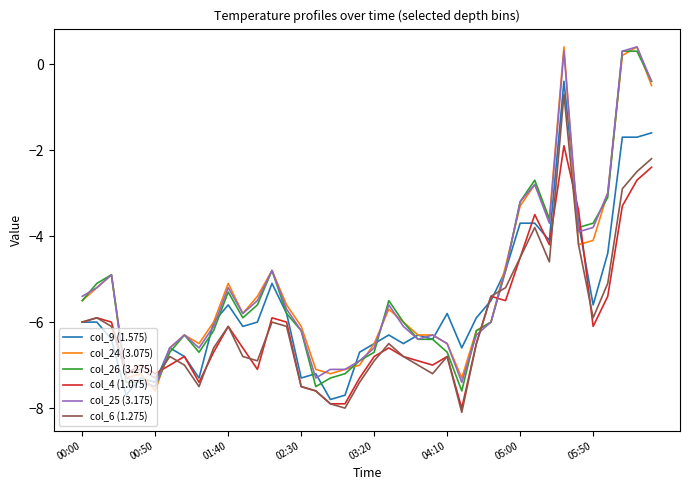

How many categories are shown in the chart?

40